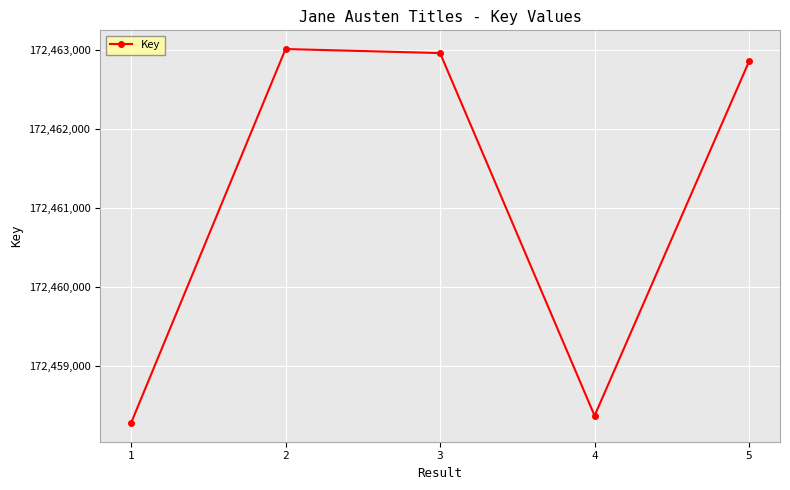

What is the value of the 1st point from the left?

172458286